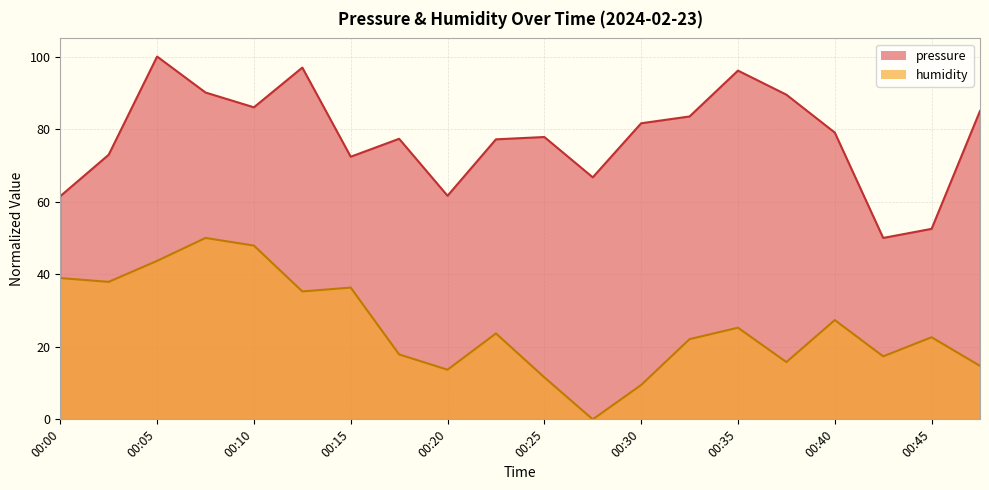

What is the average value of the pressure series?

77.9